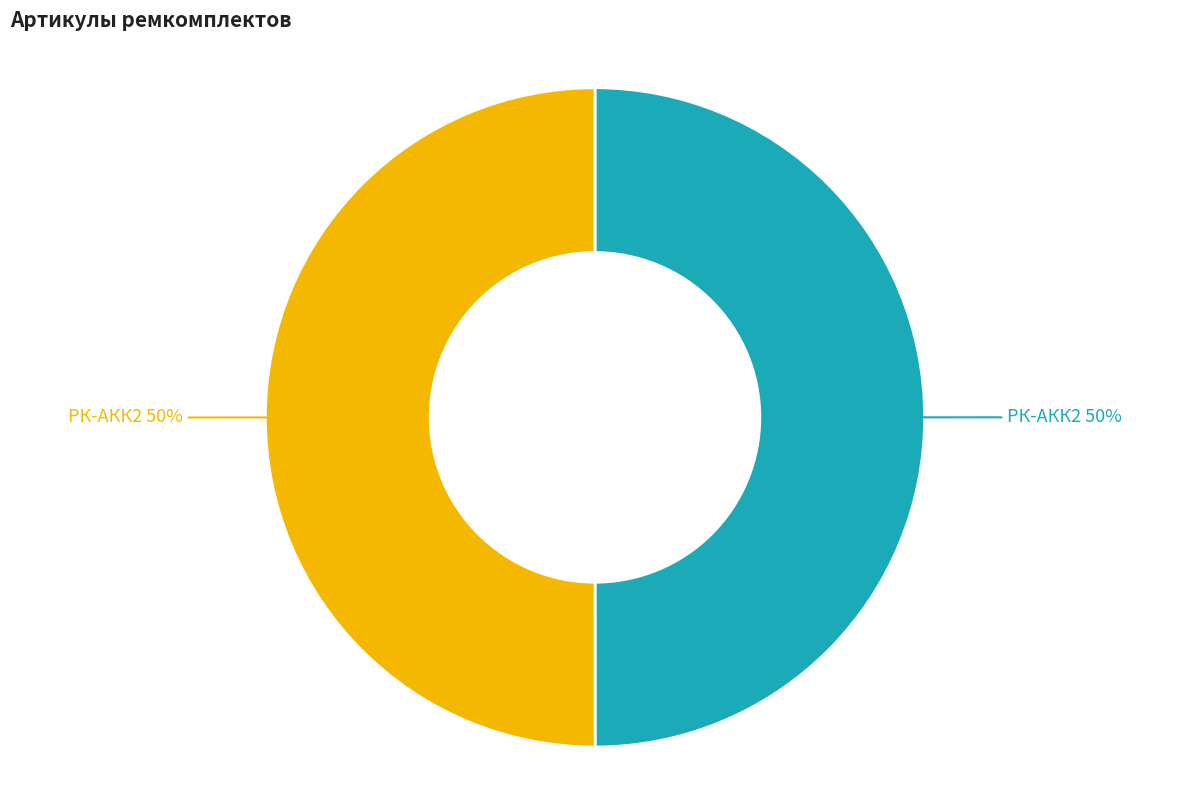

To the nearest percent, what is the average slice percentage?

50%